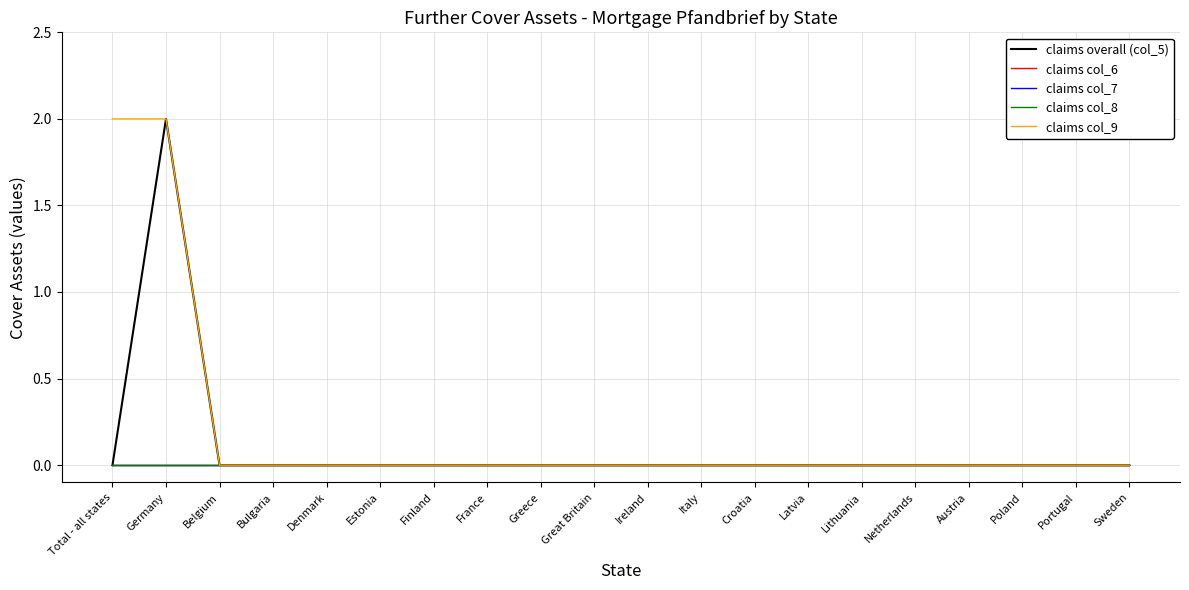

Does the chart have visible grid lines?

Yes